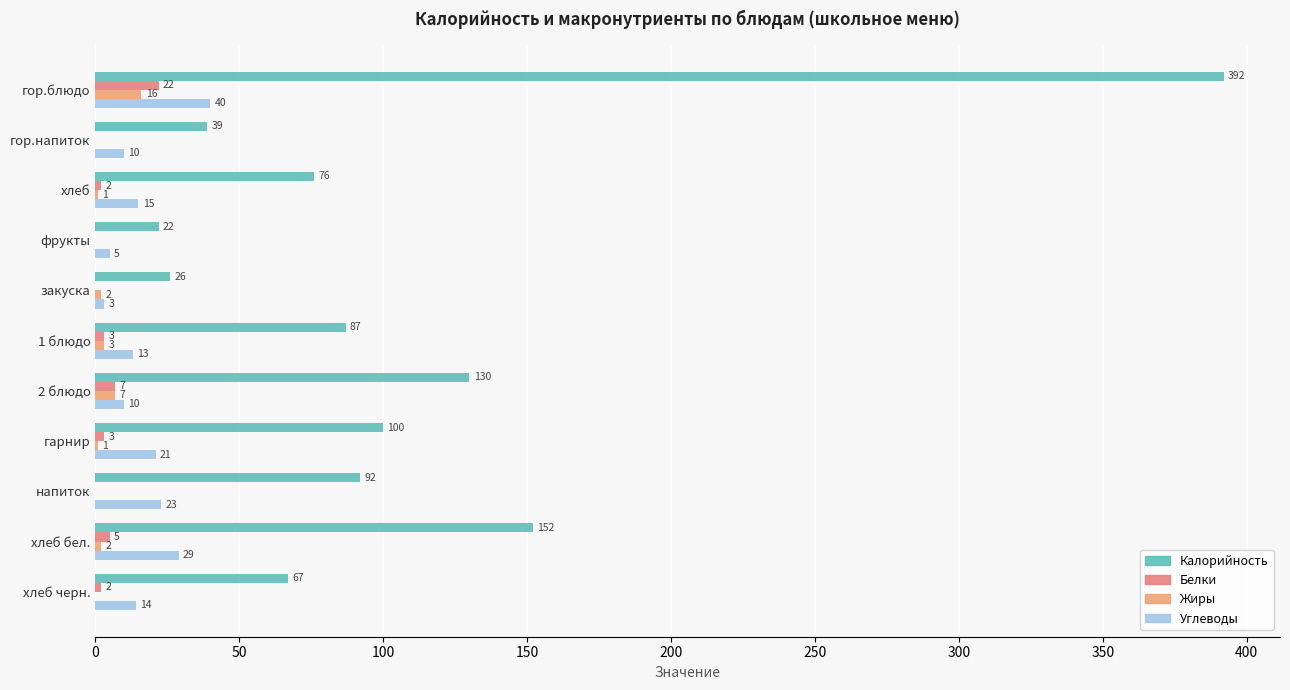

How many series are shown in this chart?

4